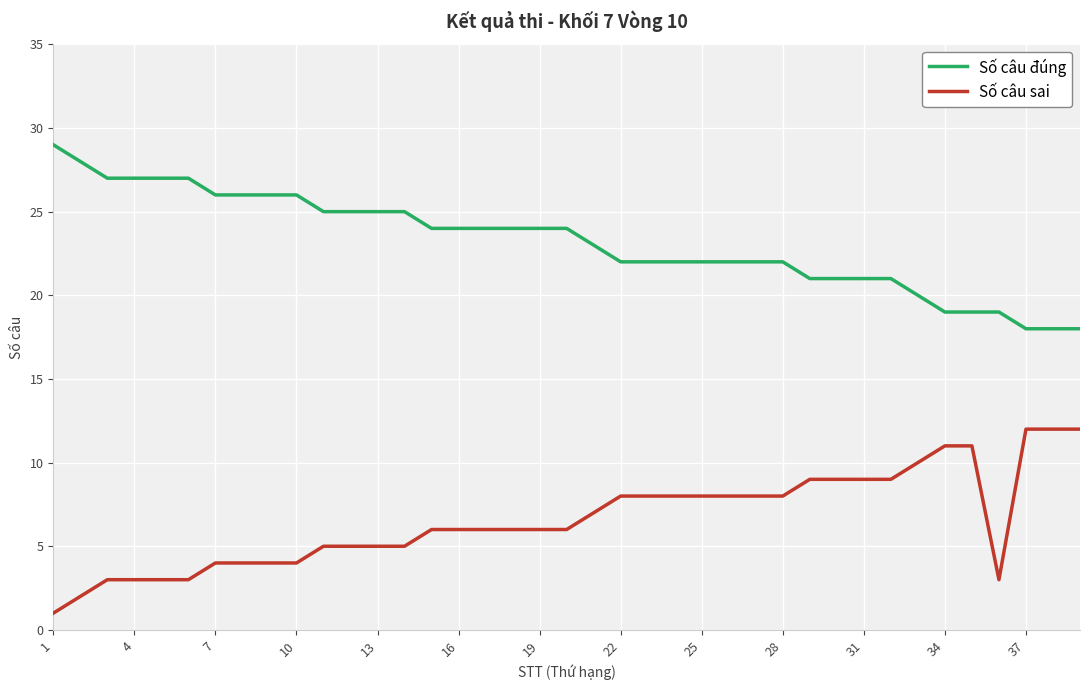

What is the sum of all Số câu đúng values?

905